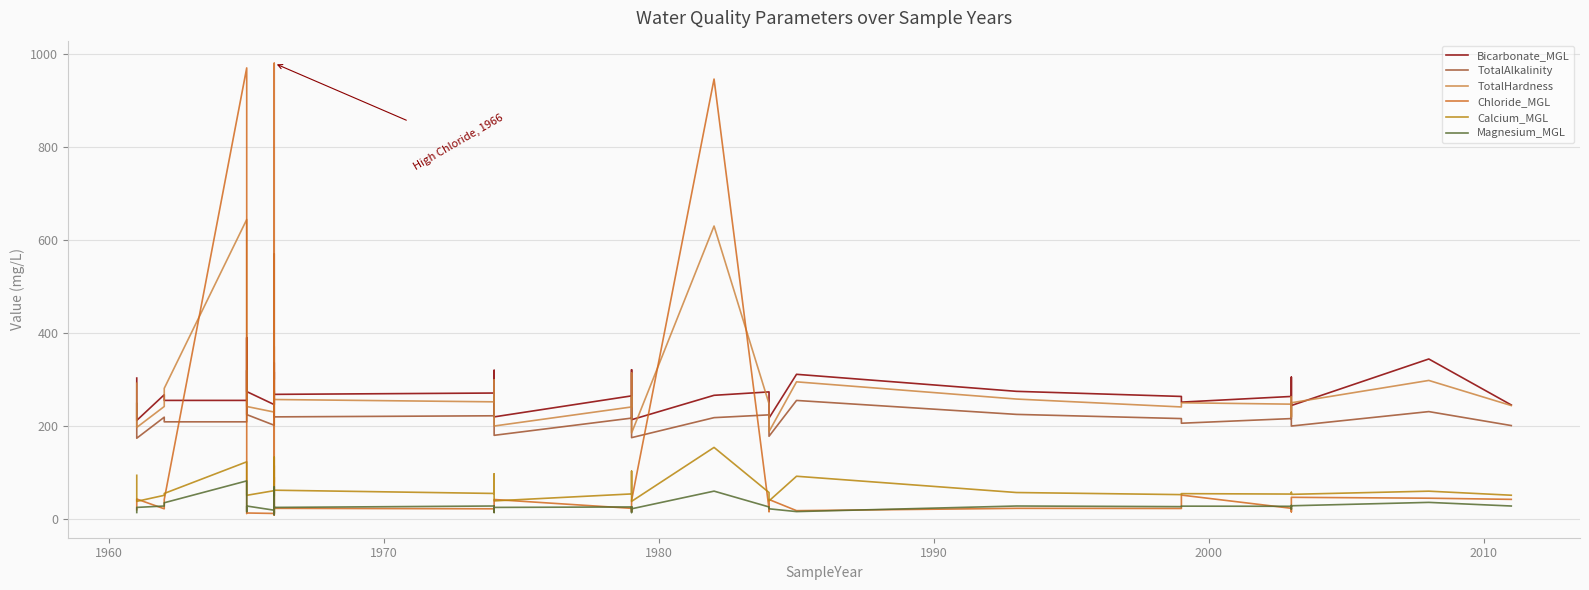

What is the value of the TotalHardness point at the 22nd from the left?

237.0